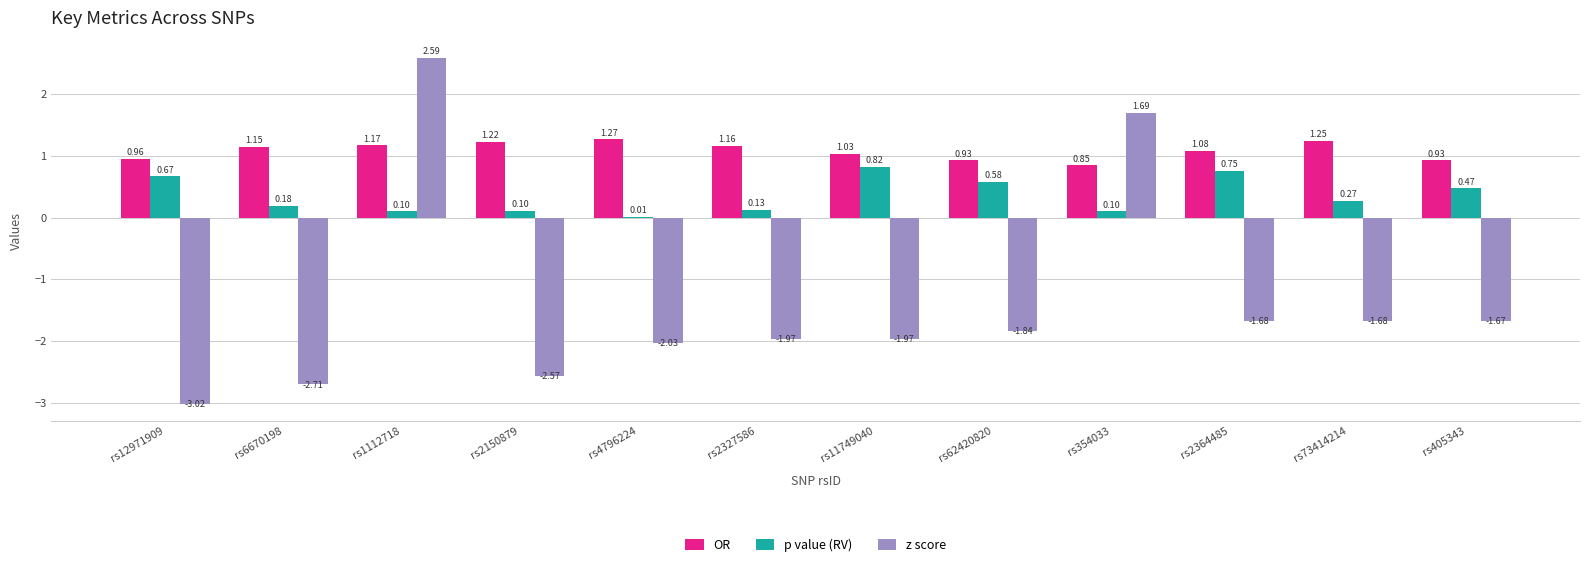

What is the approximate value of p value (RV) at rs354033?

0.1